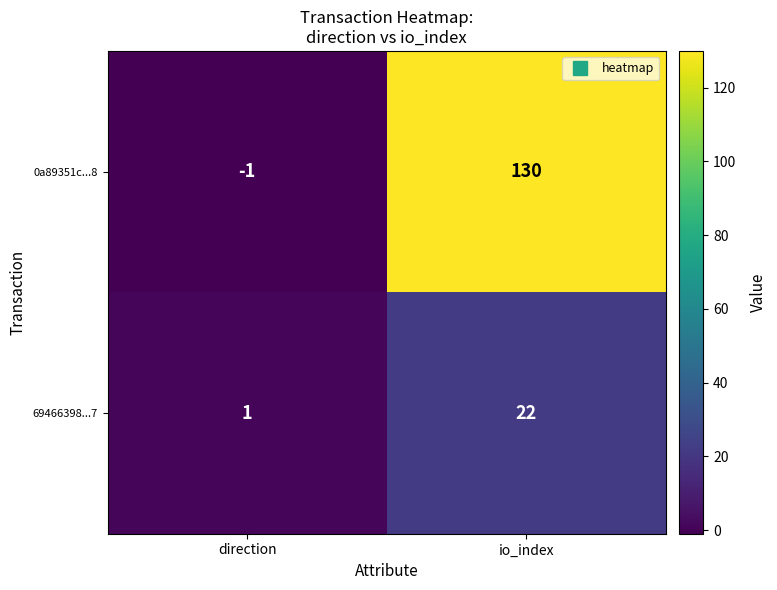

At which category is the sum across all series the highest?

io_index